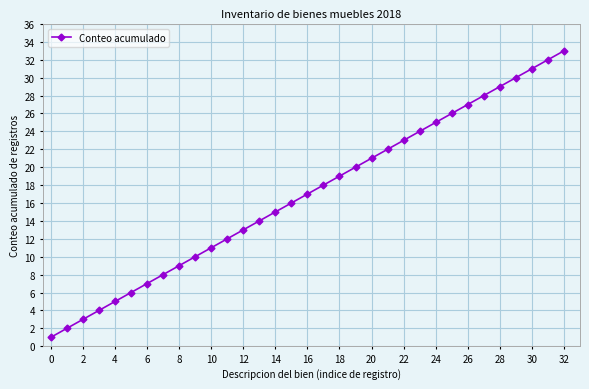

How many lines are shown in the chart?

1